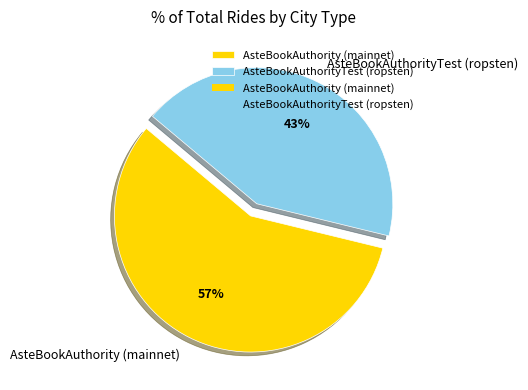

To the nearest percent, what is the average slice percentage?

50%